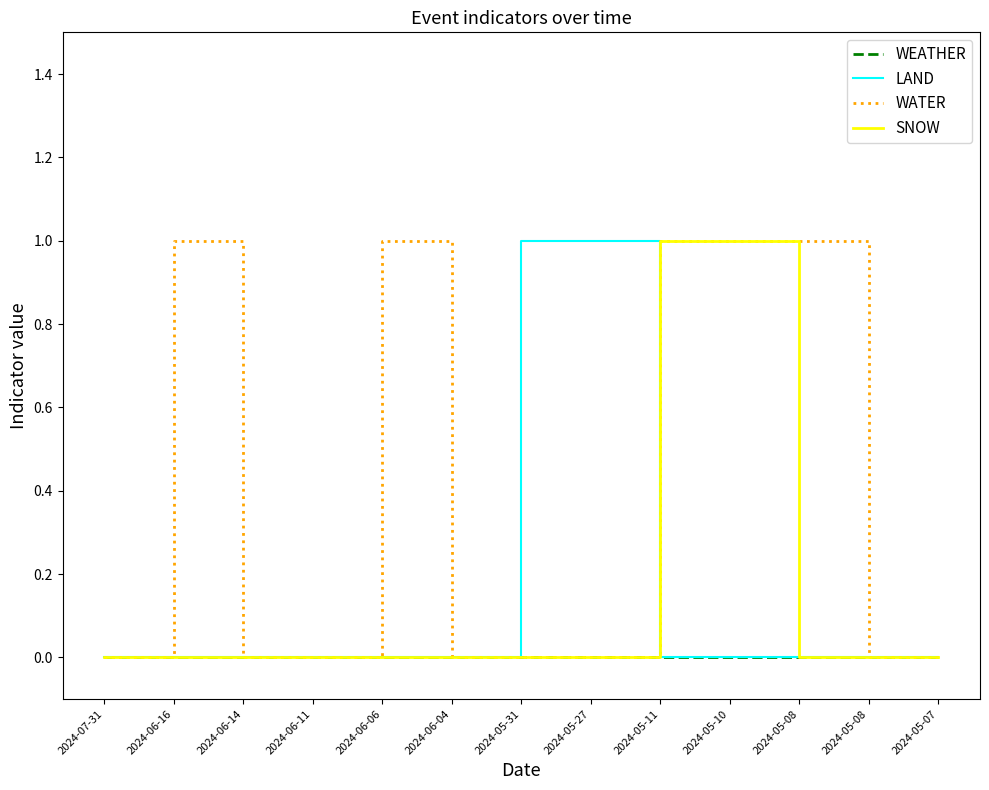

How many lines are shown in the chart?

4